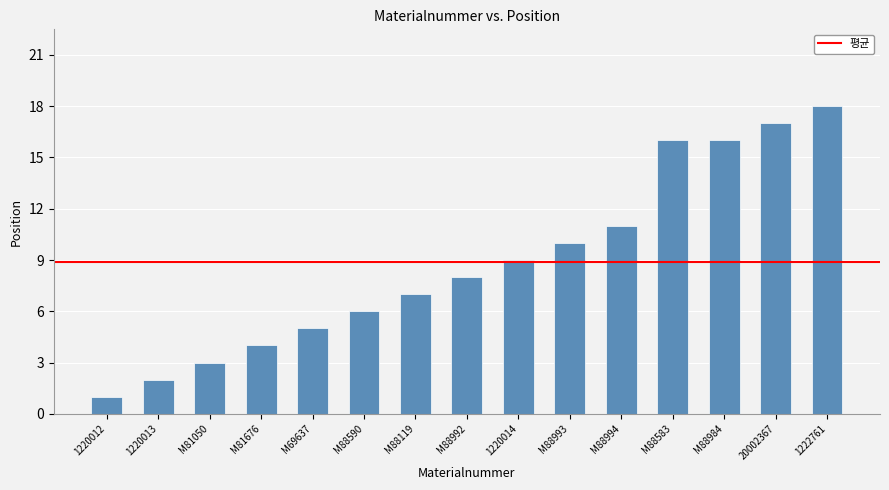

Where is the data nearest to the value 9?

1220014